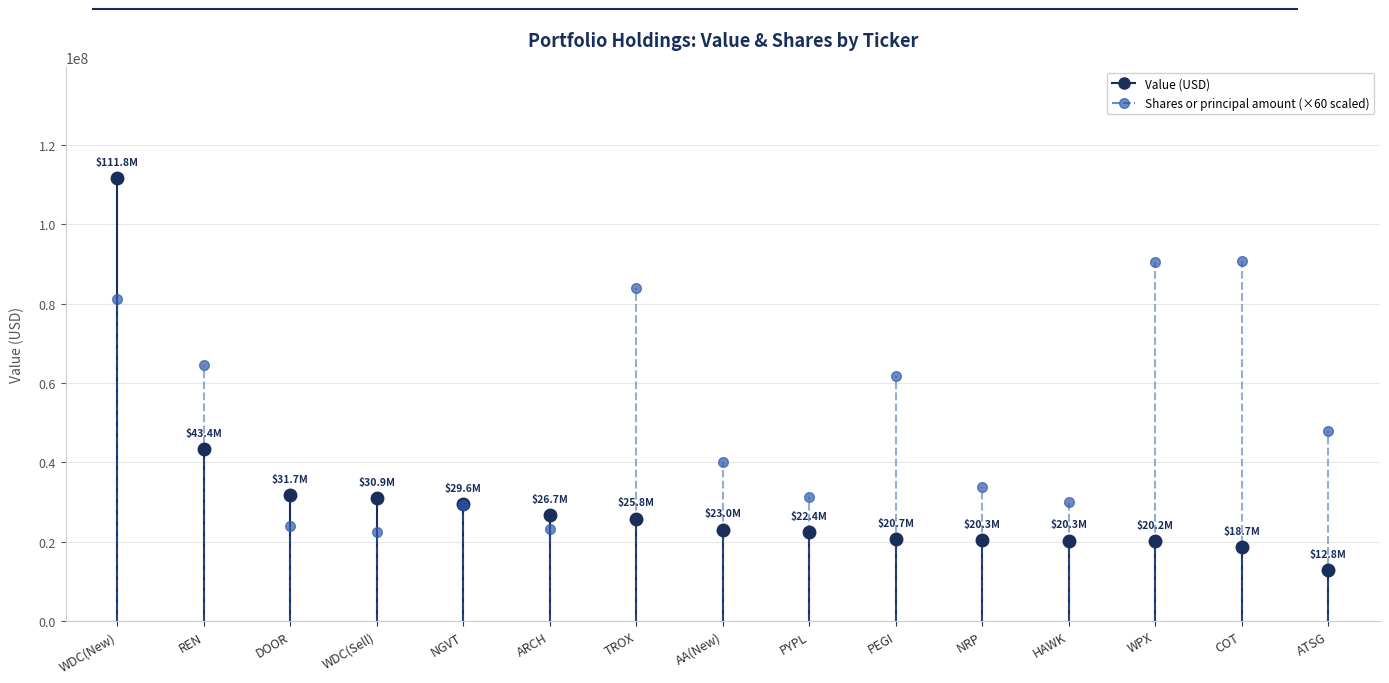

Where is Value nearest to the value 62313000?

REN